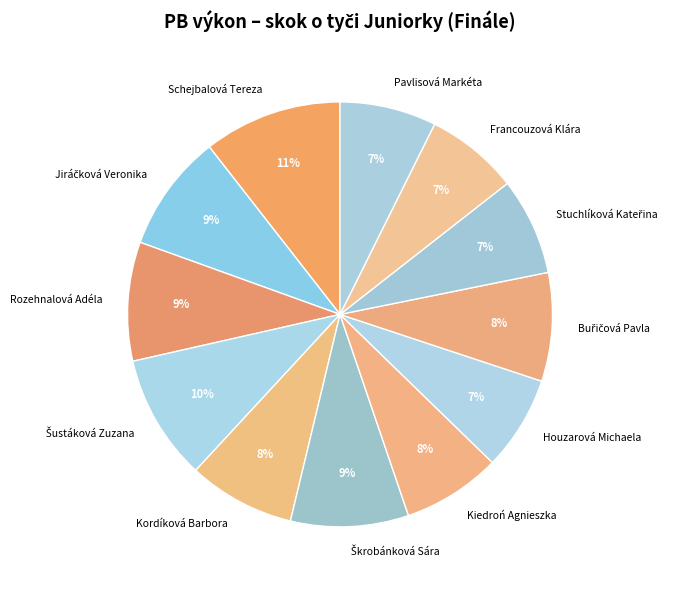

To the nearest percent, what is the average slice percentage?

8%